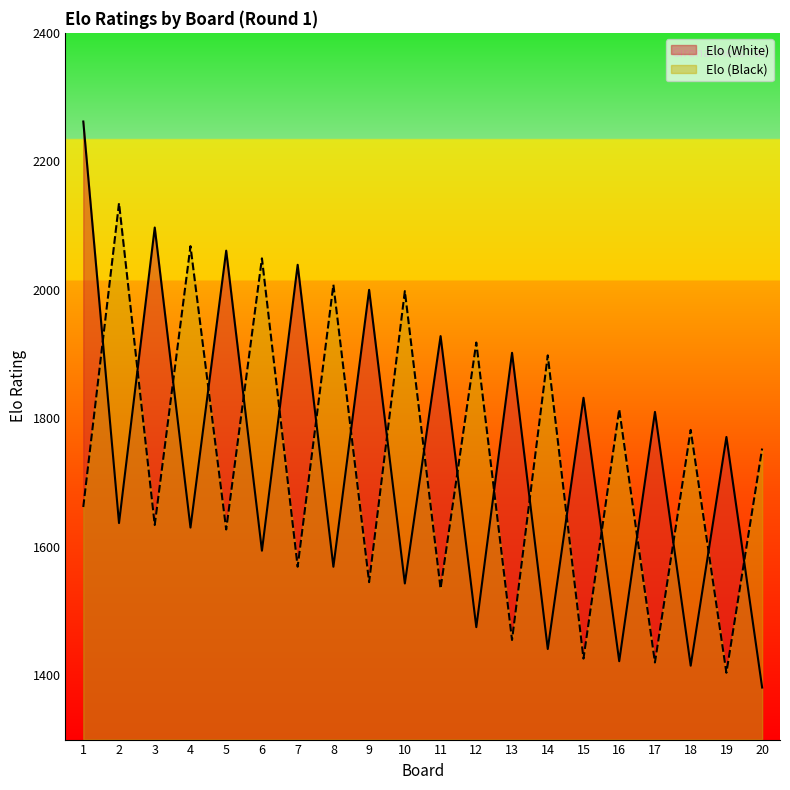

At which category does the chart reach its minimum across all series?

20